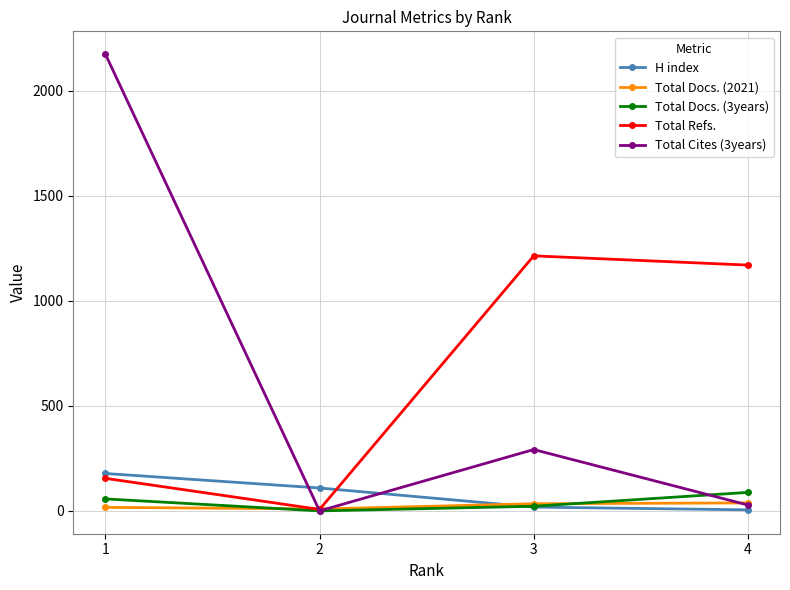

How many categories are shown in the chart?

4